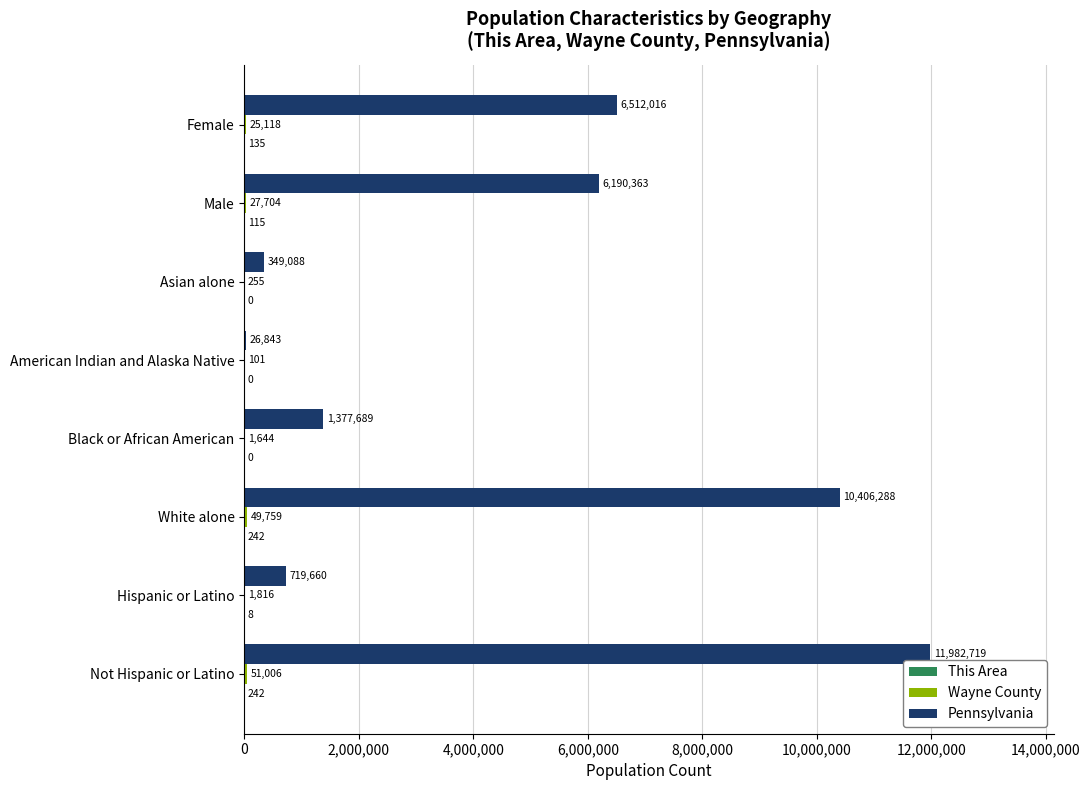

Where is Pennsylvania nearest to the value 6004781?

Male